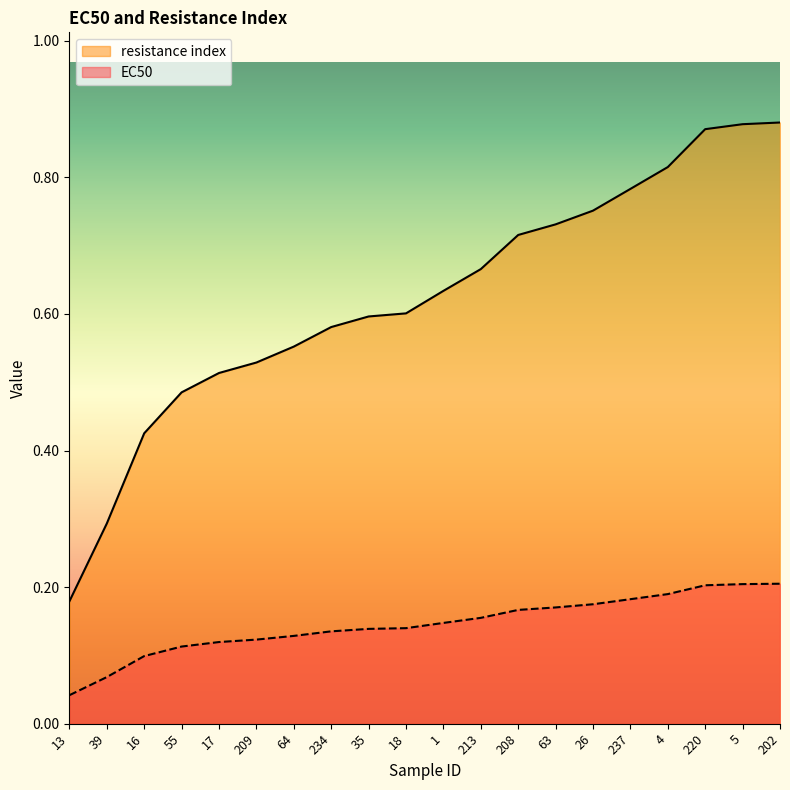

Rank the series by their average value, from highest to lowest.

resistance index, EC50